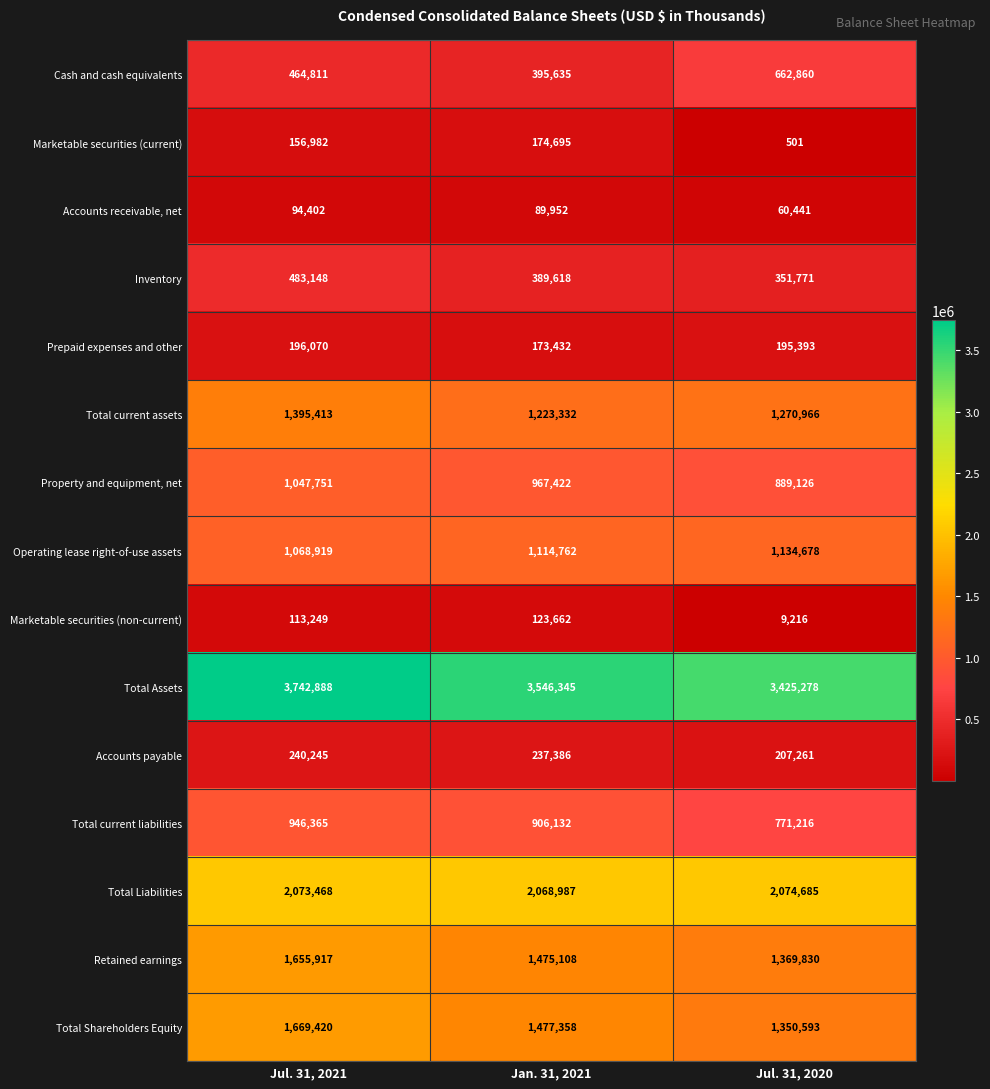

At which category is the sum across all series the highest?

Jul. 31, 2021